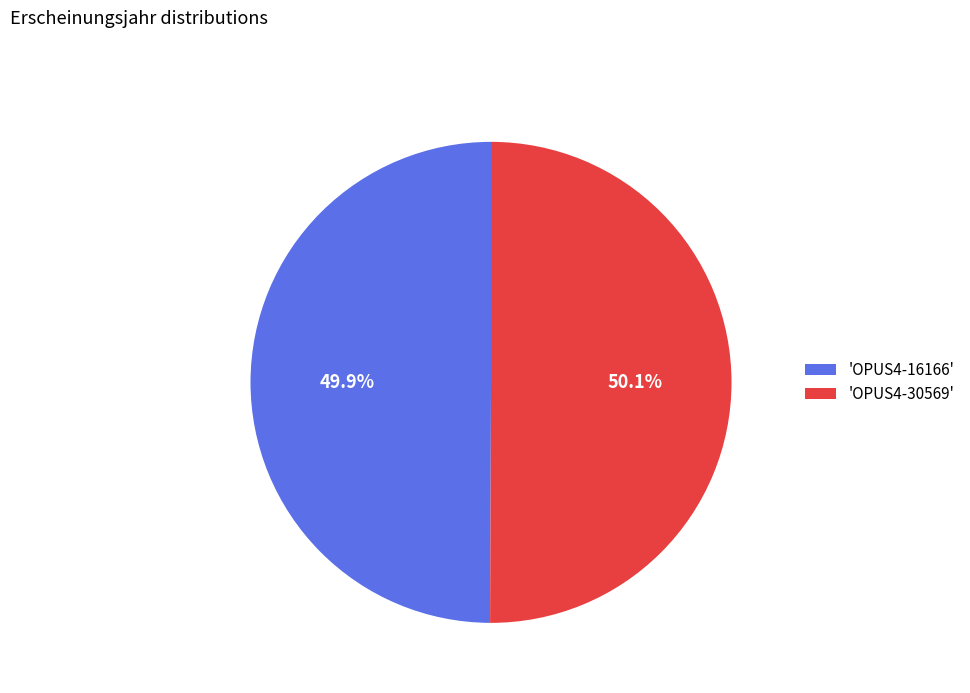

What percentage do 'OPUS4-16166' and 'OPUS4-30569' together represent?

100.0%